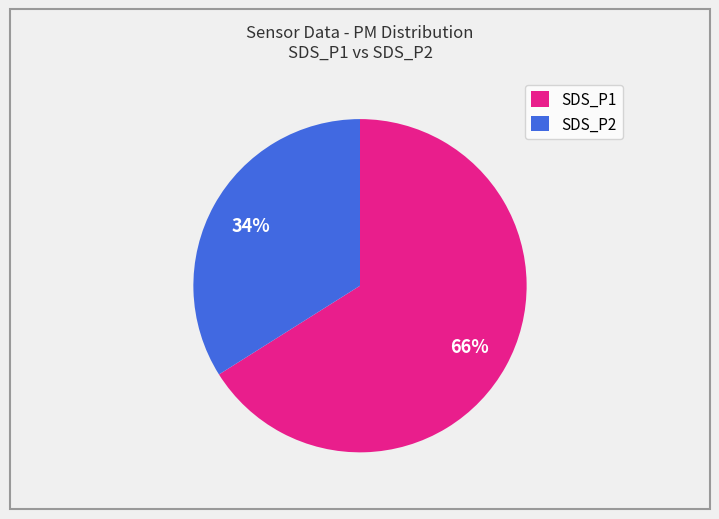

Is it true that SDS_P2 is 34% of the pie?

True